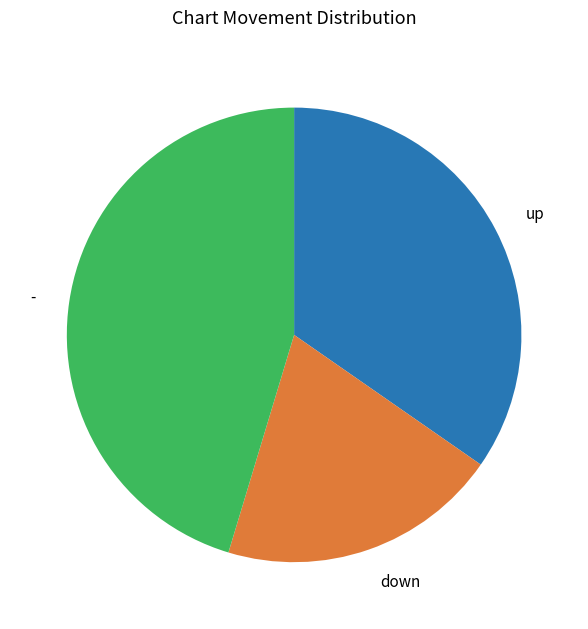

Which slice is the largest?

-